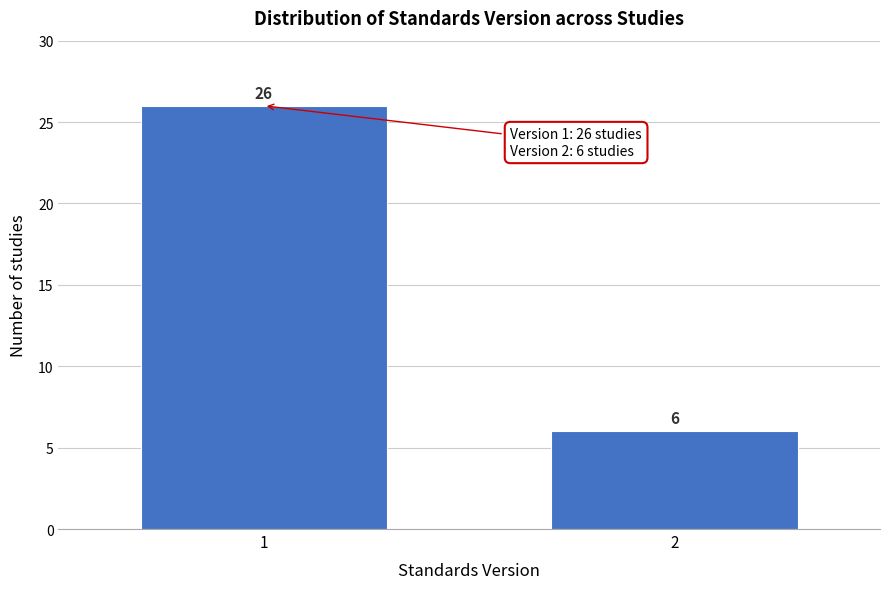

Reading right to left, transcribe all the data shown in this chart.

6	26